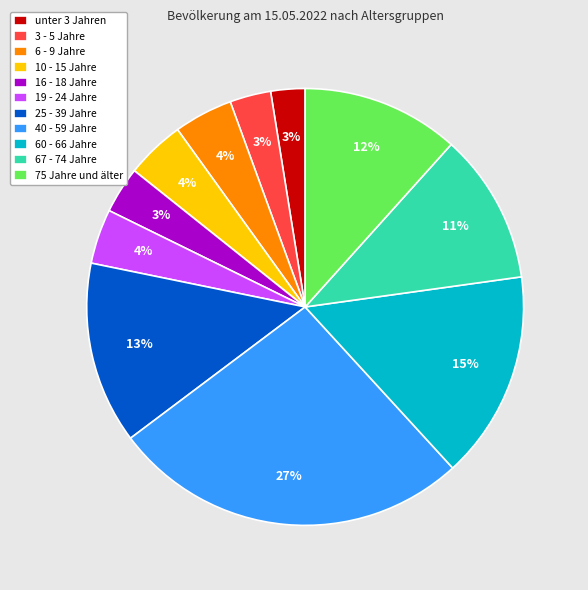

To the nearest percent, what percentage of the pie is 16 - 18 Jahre?

3%